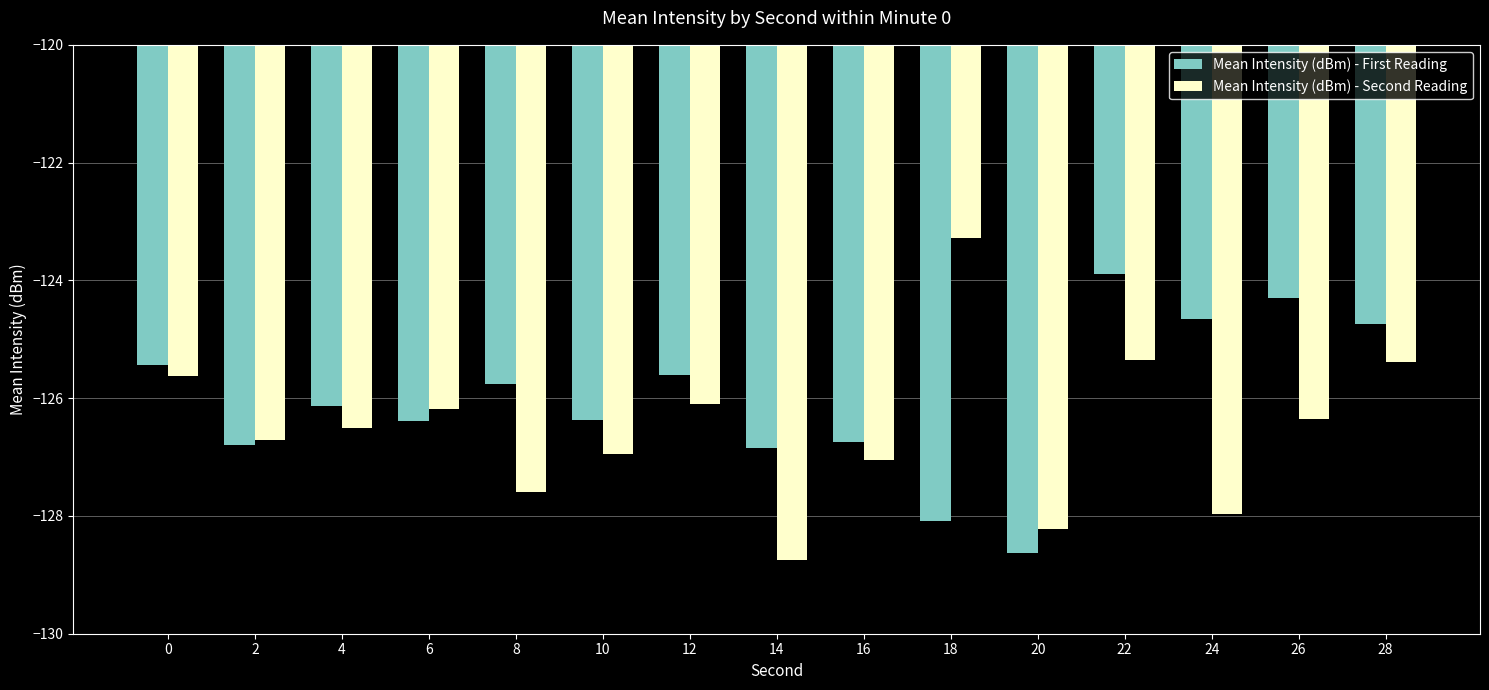

List the series in order of their peak value, highest first.

Mean Intensity (dBm) - Second Reading, Mean Intensity (dBm) - First Reading